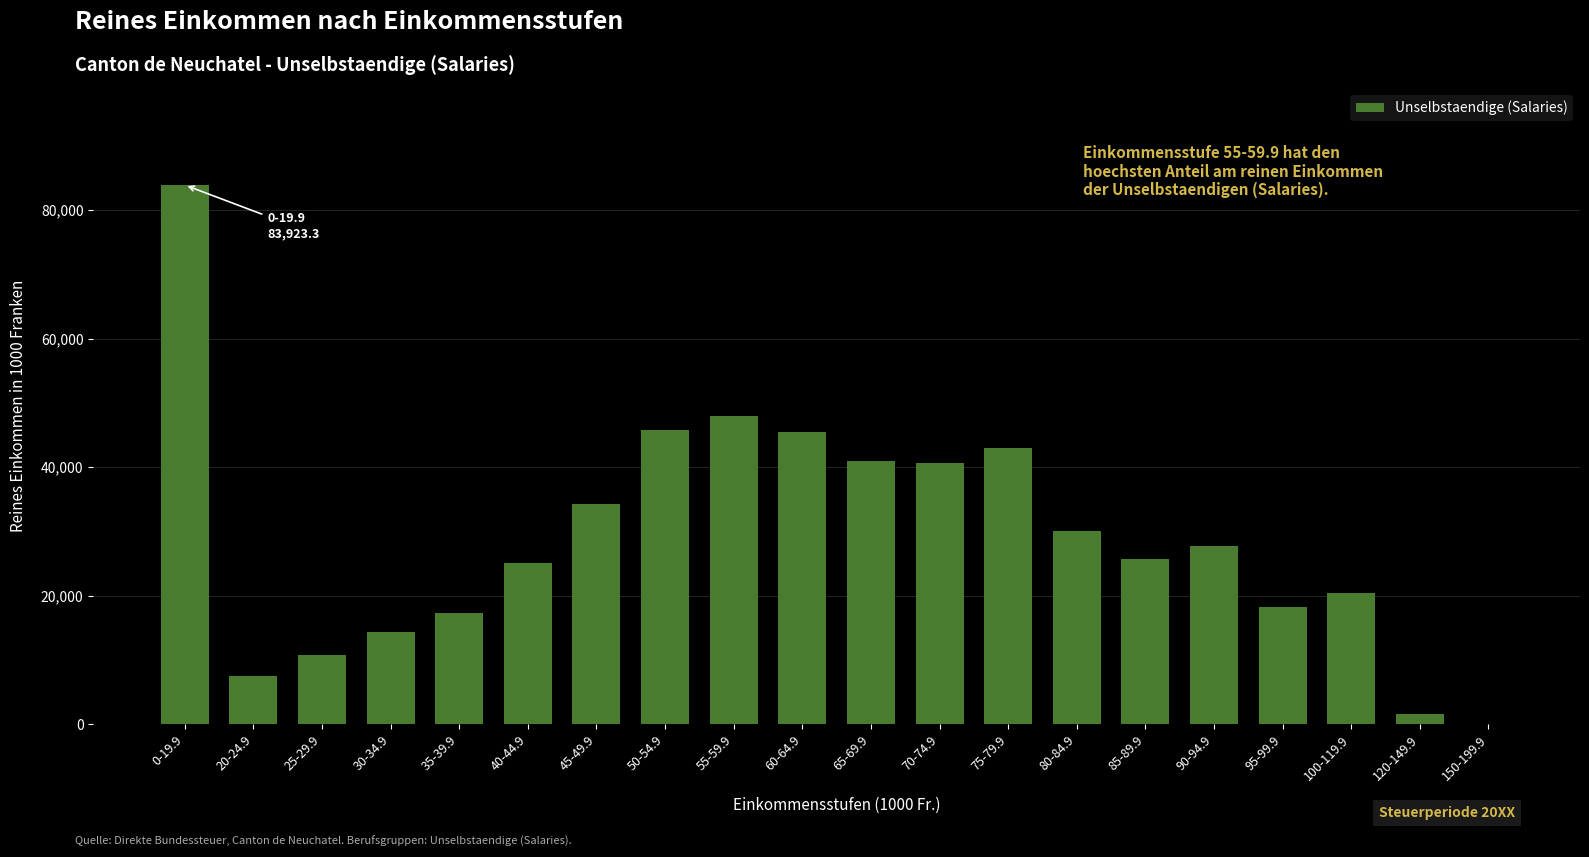

Between 20-24.9 and 30-34.9, which is larger?

30-34.9